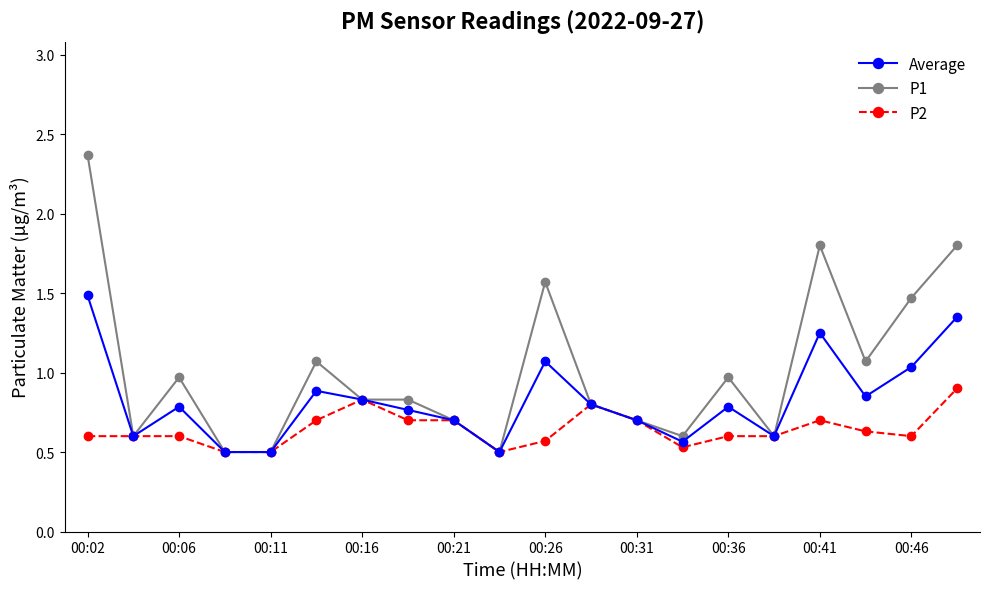

Which series has the largest range (max minus min)?

P1